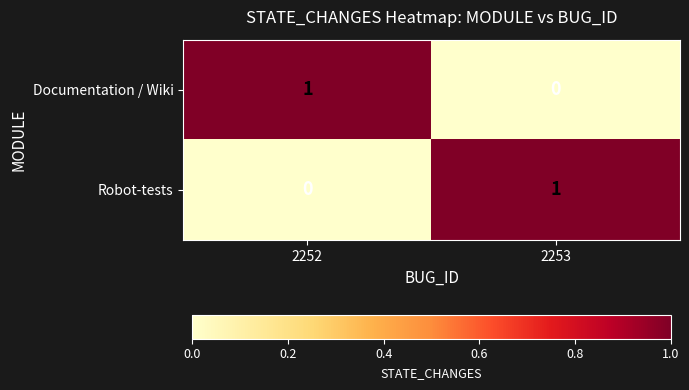

The Robot-tests series shows 0 at 2252. True or false?

True